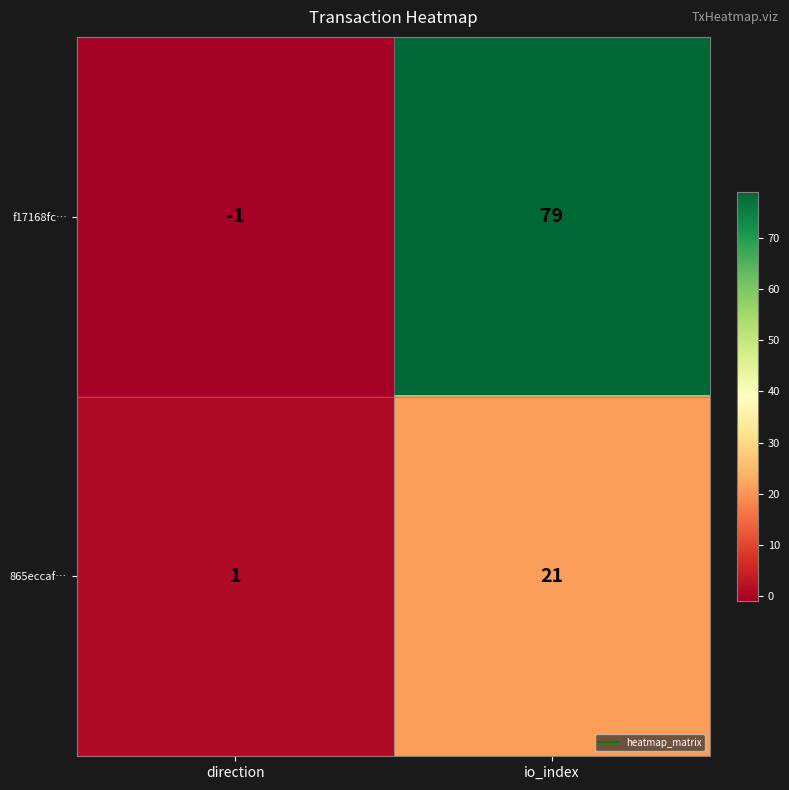

Which category has the highest value in the 865eccaf… series?

io_index